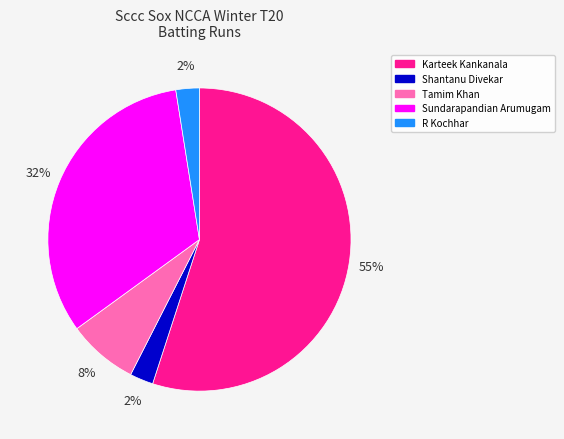

To the nearest percent, what is the average slice percentage?

20%